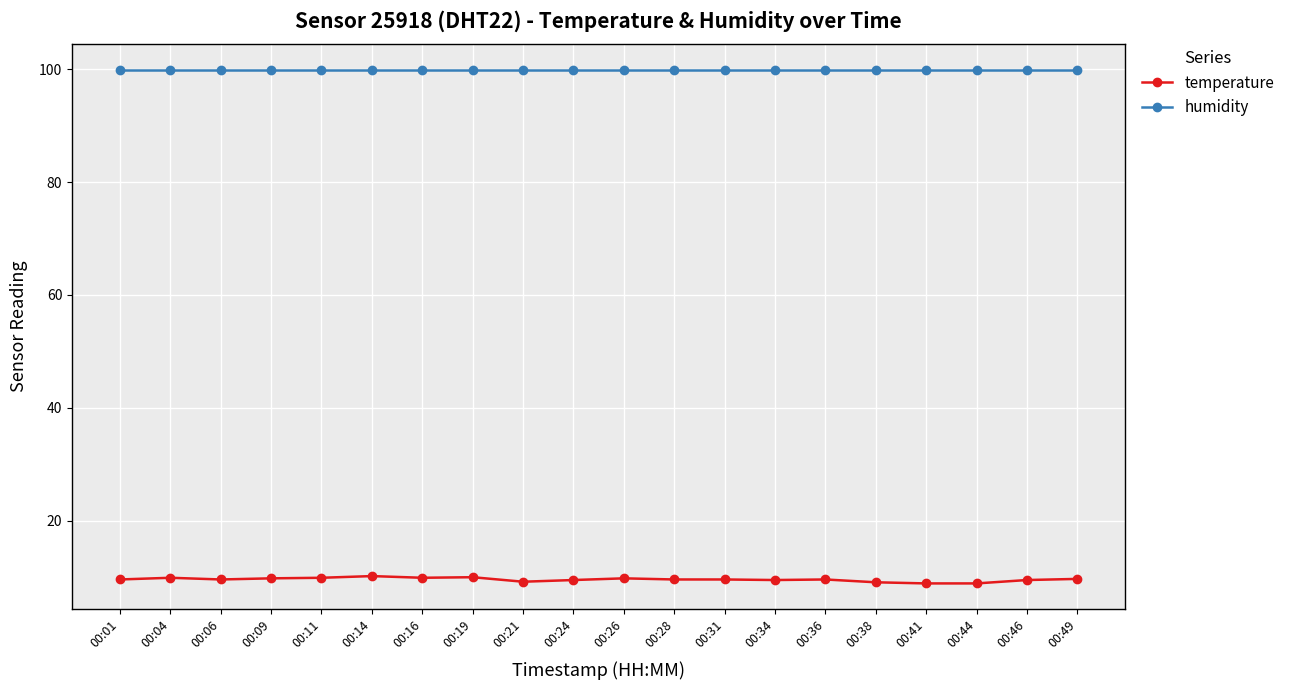

What is the difference between the highest and lowest values at 00:09?

90.1